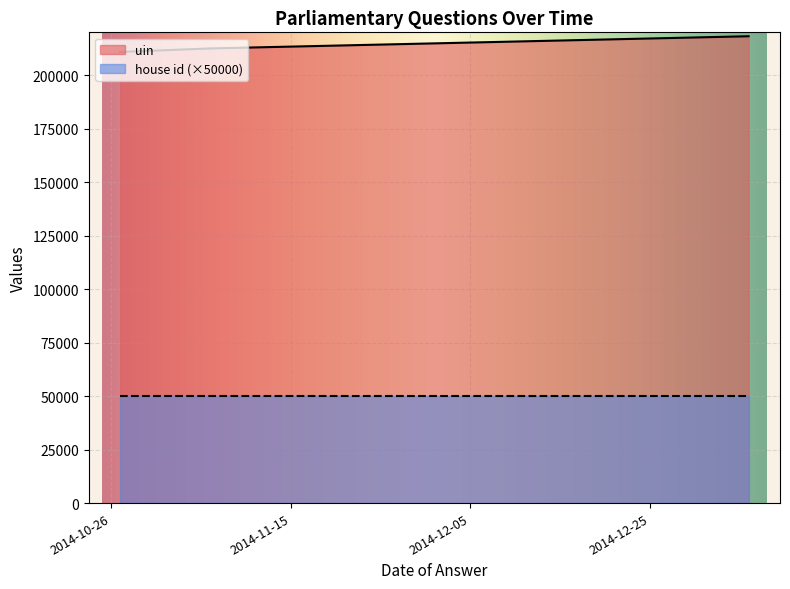

At which category is the sum across all series the highest?

2015-01-05